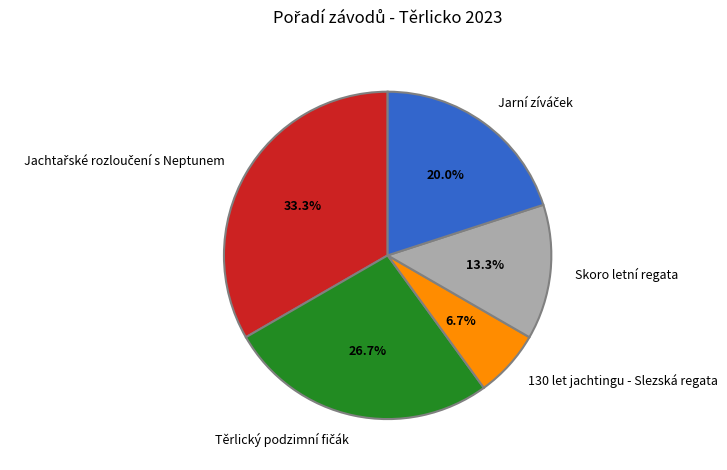

Is there a majority slice in this chart?

No